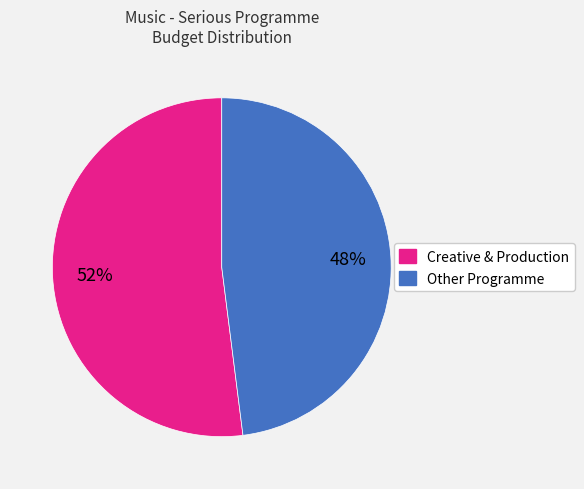

Is there a majority slice in this chart?

Yes